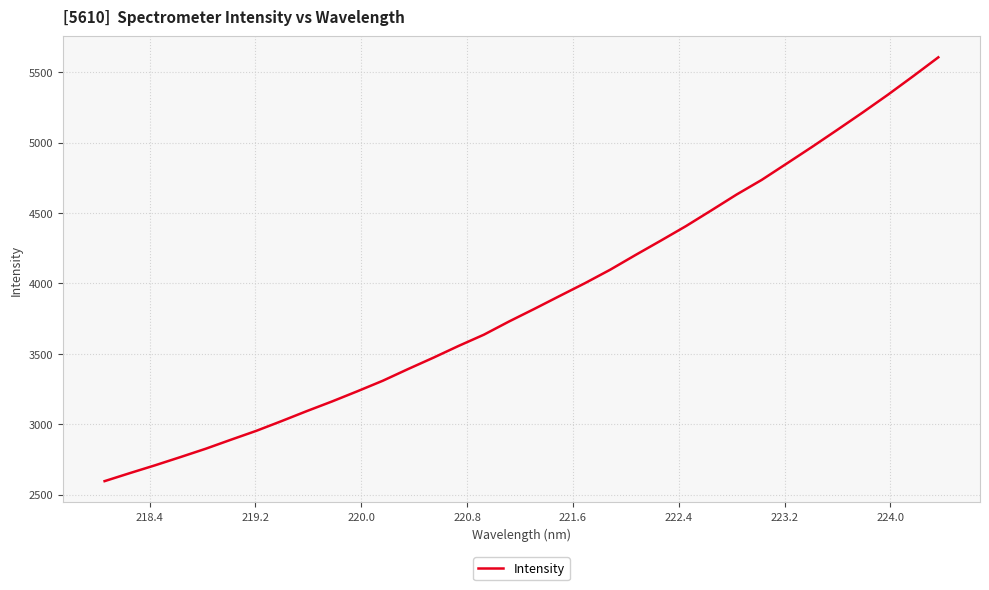

What is the smallest value displayed?

2596.5